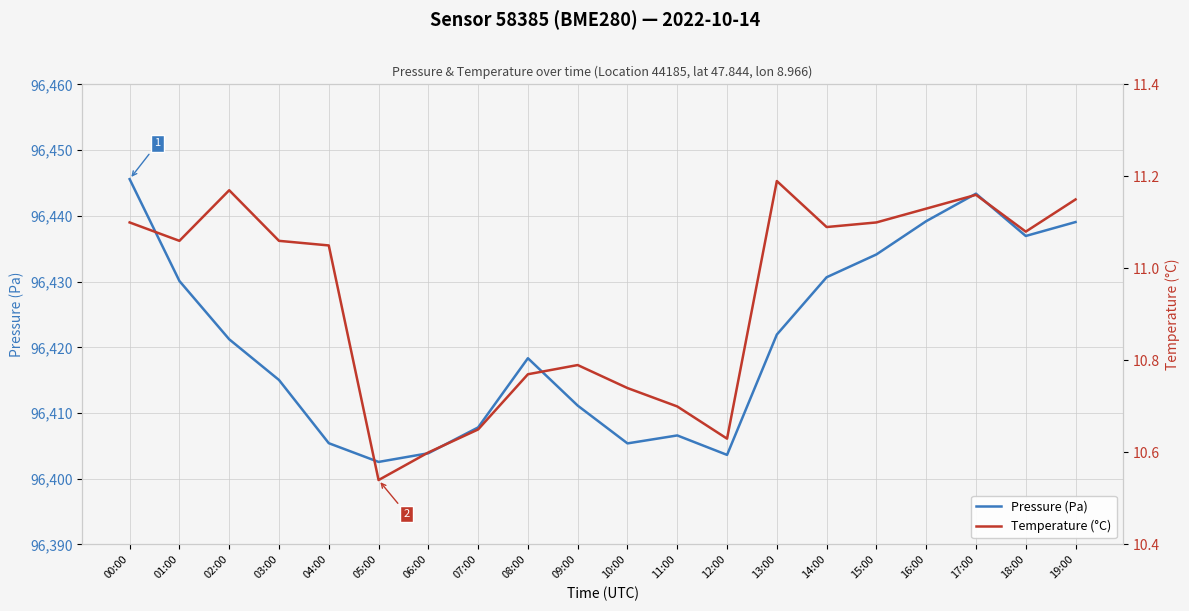

Which category has the lowest value in the Pressure (Pa) series?

05:00